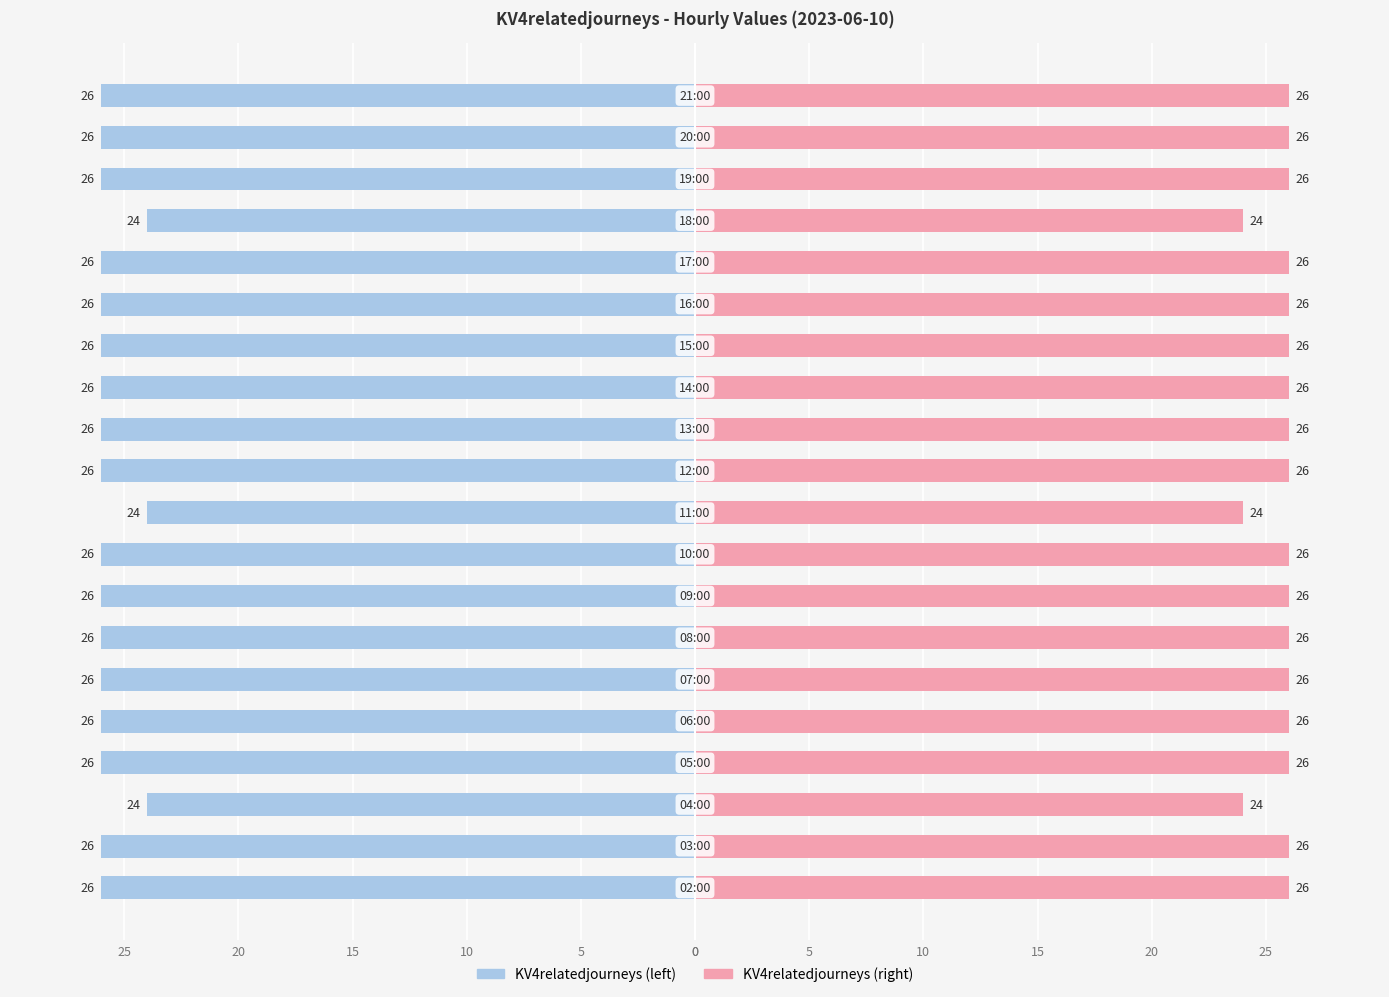

What is the sum of all KV4relatedjourneys (right) values?

514